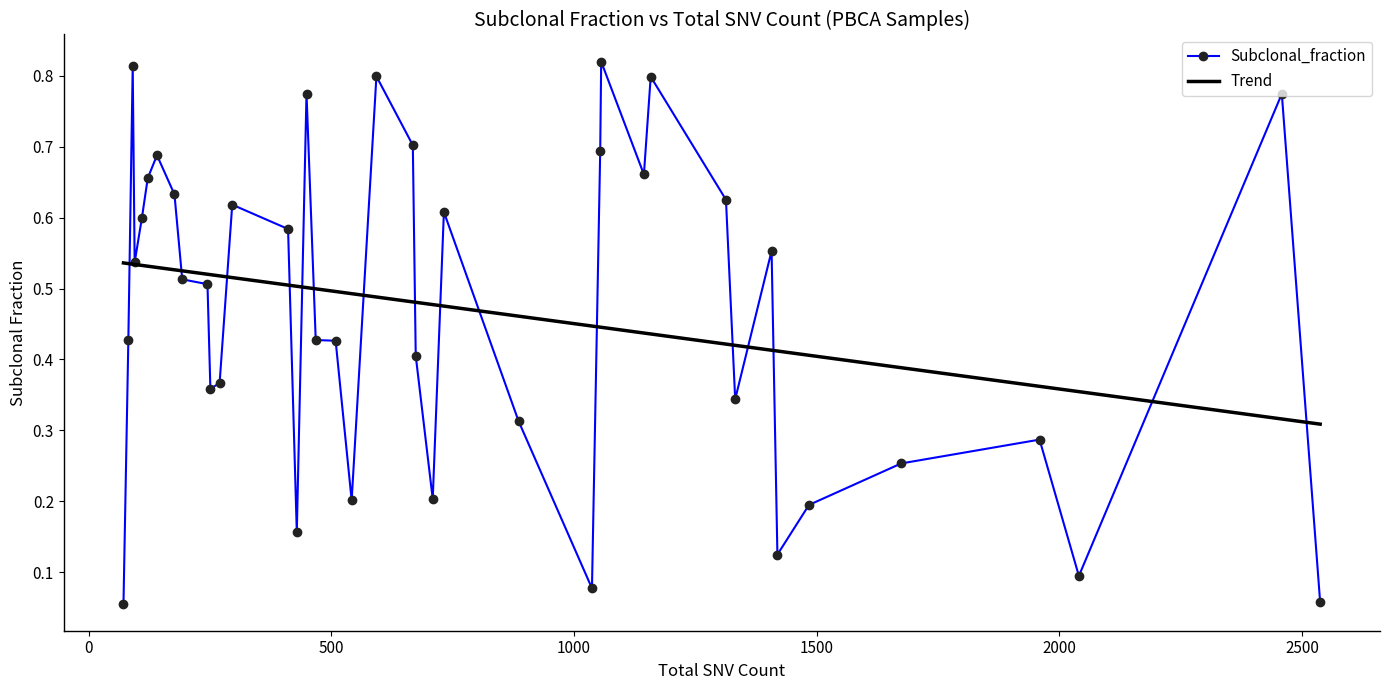

Which series has the widest spread of values?

Subclonal_fraction